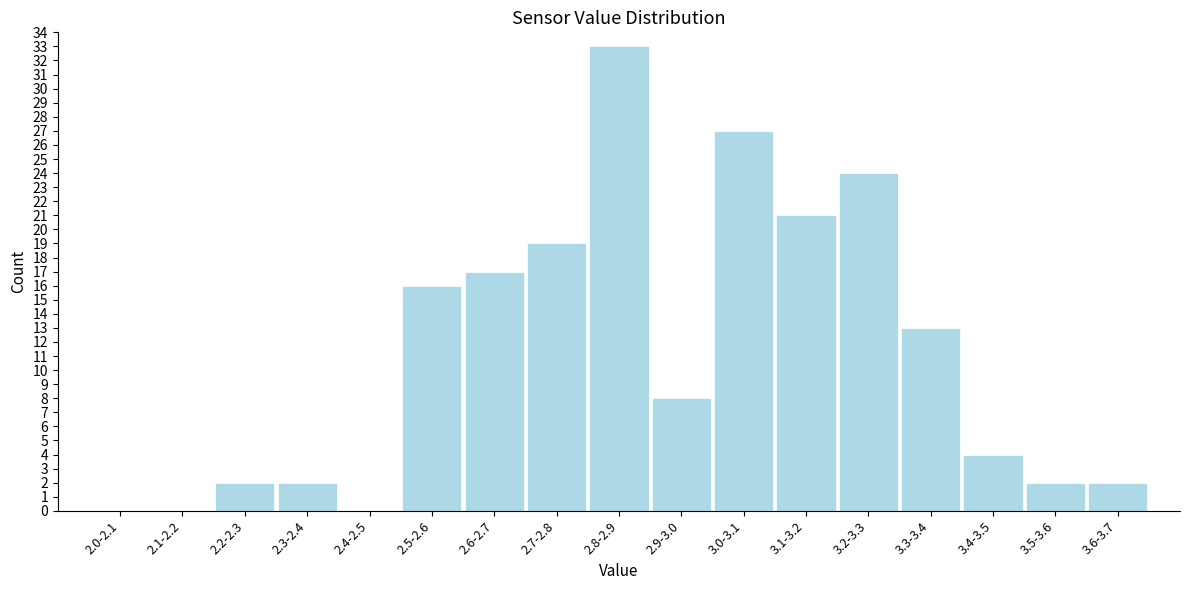

Reading right to left, extract all data points from this chart.

3.6-3.7=2	3.5-3.6=2	3.4-3.5=4	3.3-3.4=13	3.2-3.3=24	3.1-3.2=21	3.0-3.1=27	2.9-3.0=8	2.8-2.9=33	2.7-2.8=19	2.6-2.7=17	2.5-2.6=16	2.4-2.5=0	2.3-2.4=2	2.2-2.3=2	2.1-2.2=0	2.0-2.1=0